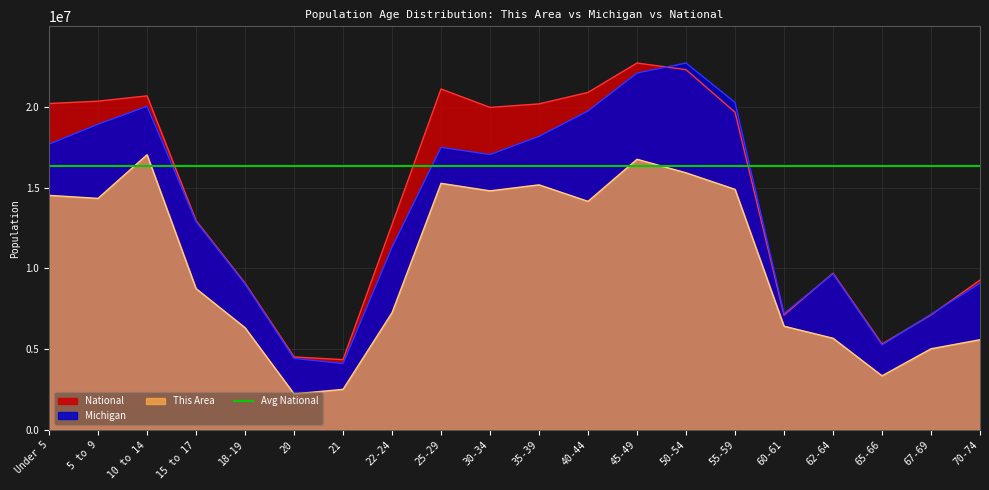

Which series changed the most between 5 to 9 and 65-66?

National